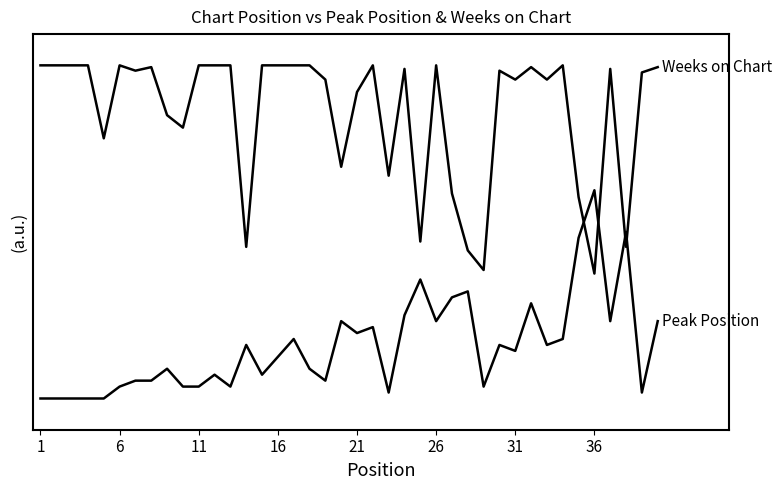

Does the chart display data point markers on the line(s)?

No